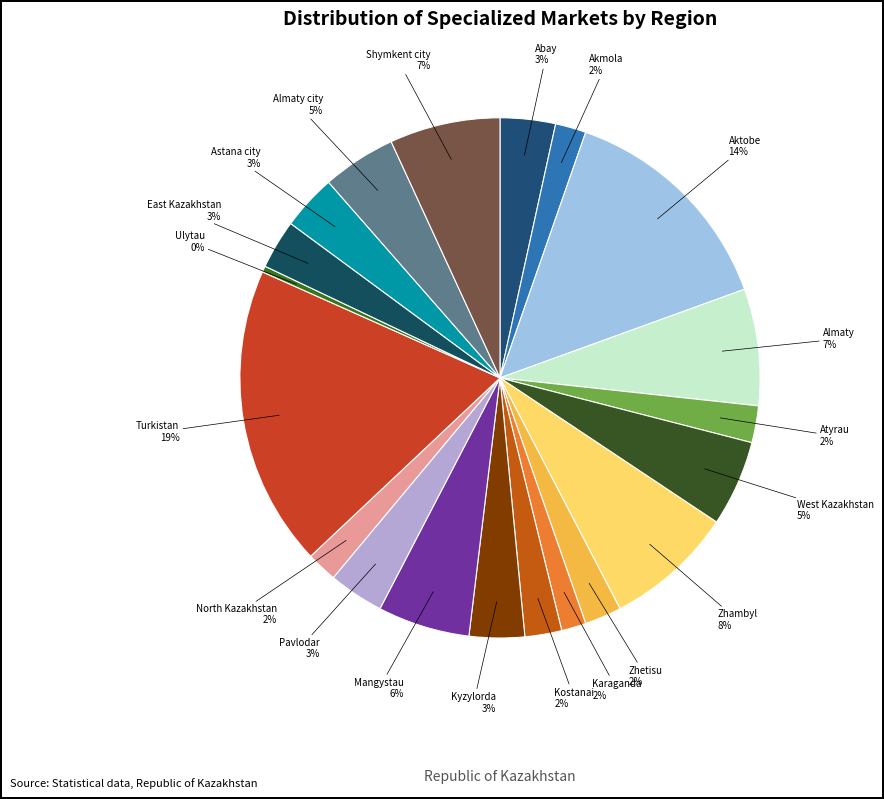

To the nearest percent, what is the average slice percentage?

5%